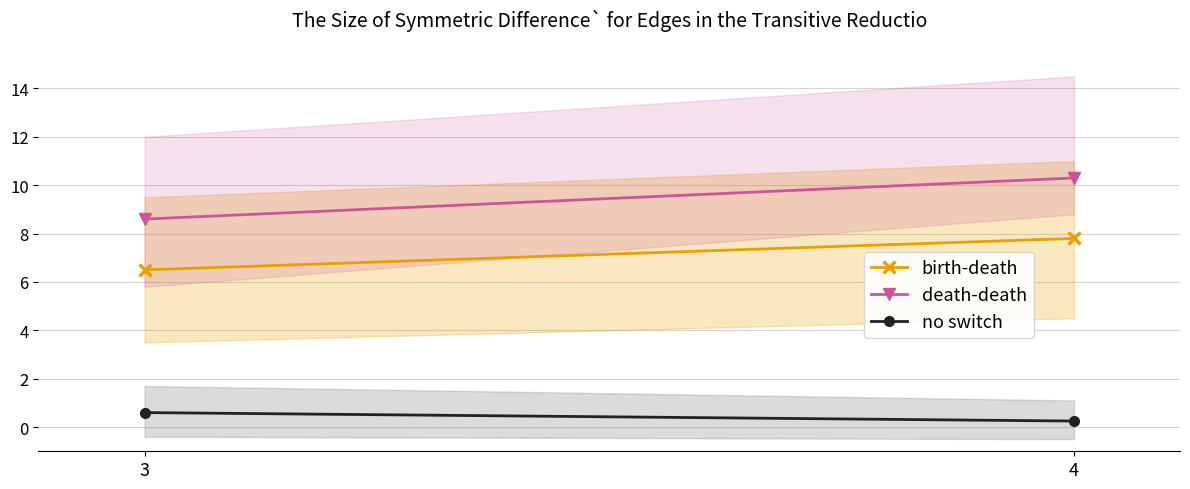

What is the minimum value shown in the chart?

0.2